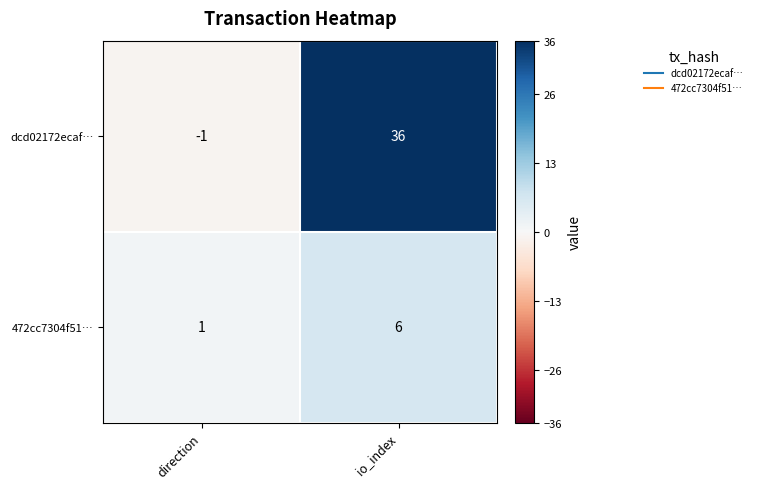

True or false: 472cc7304f51… has a value of 1 at direction.

True